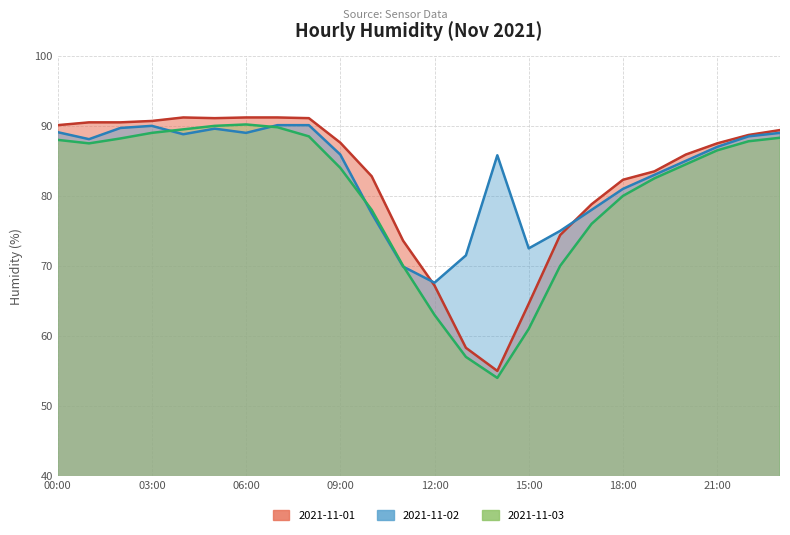

True or false: 2021-11-02 and 2021-11-01 intersect in this chart.

True